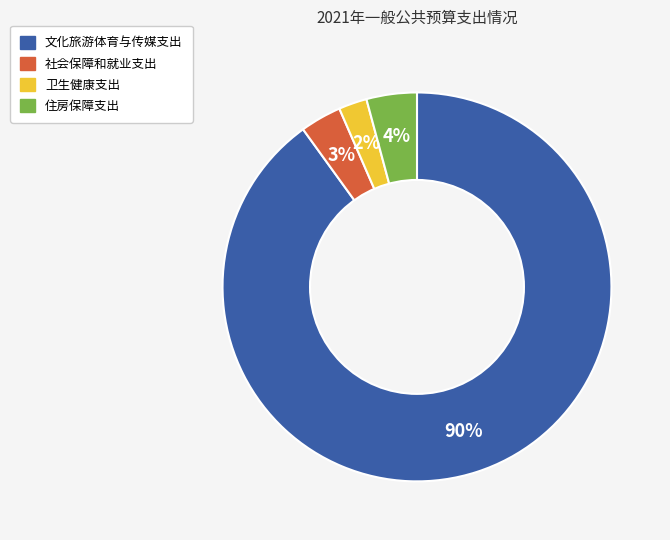

Which category has the smallest portion of the pie?

卫生健康支出